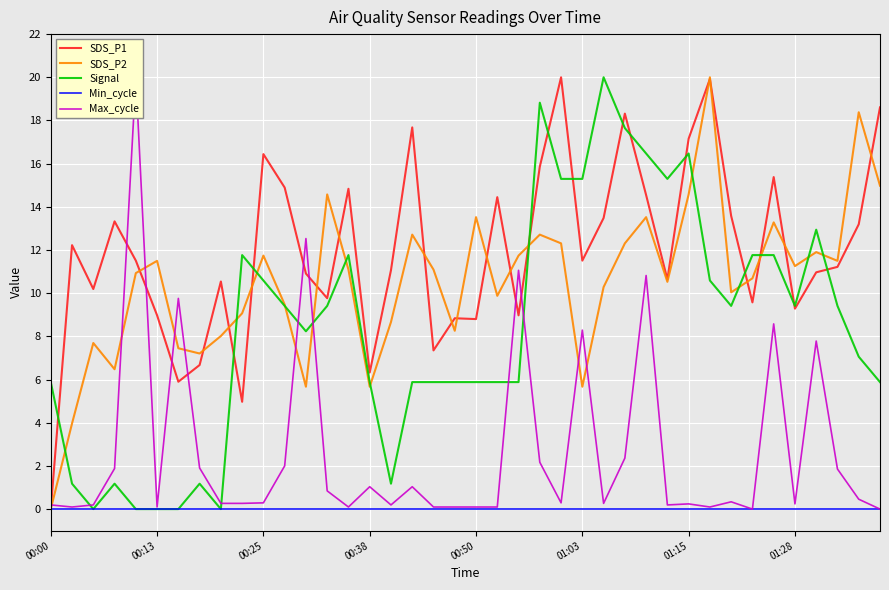

What is the sum of the SDS_P1 values at 28 and 23?

30.4